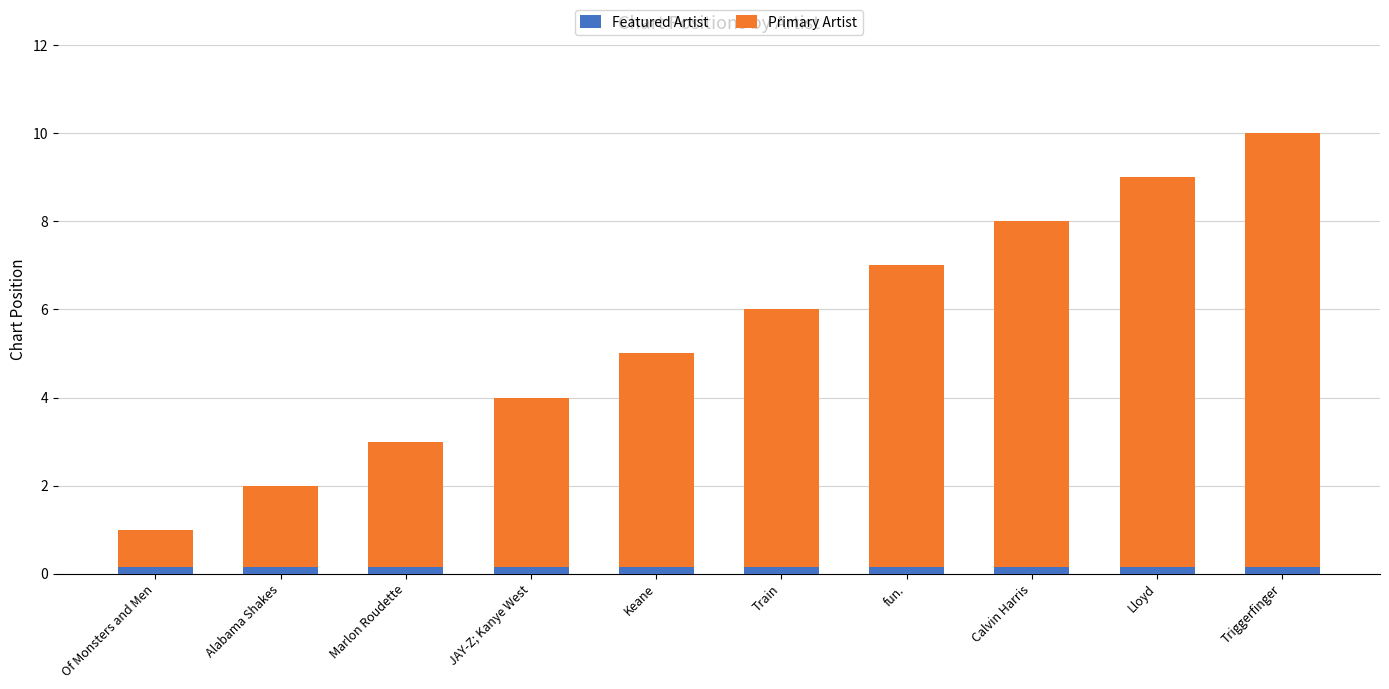

The value of Featured Artist at Marlon Roudette is 0.1. True or false?

True